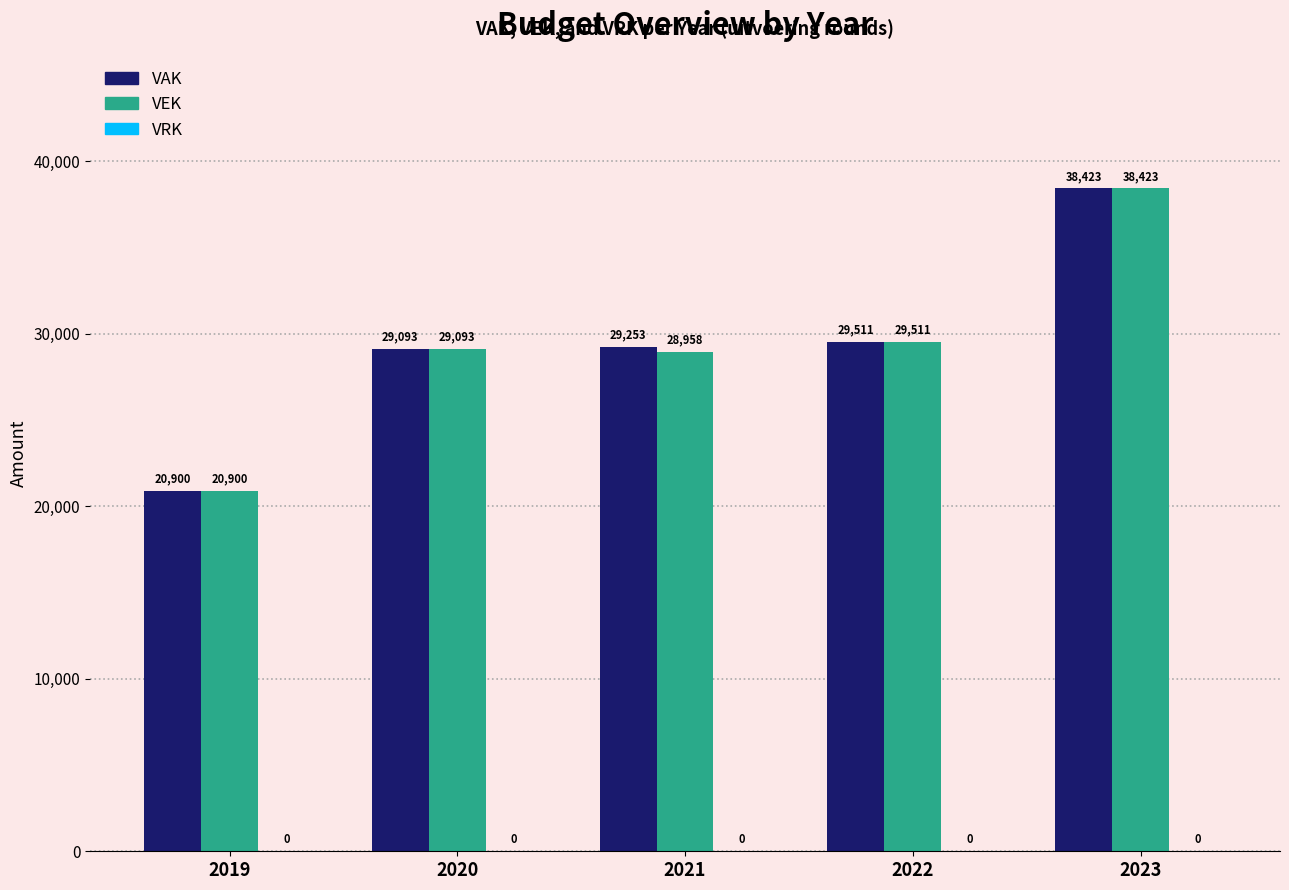

How many groups of bars are there?

5